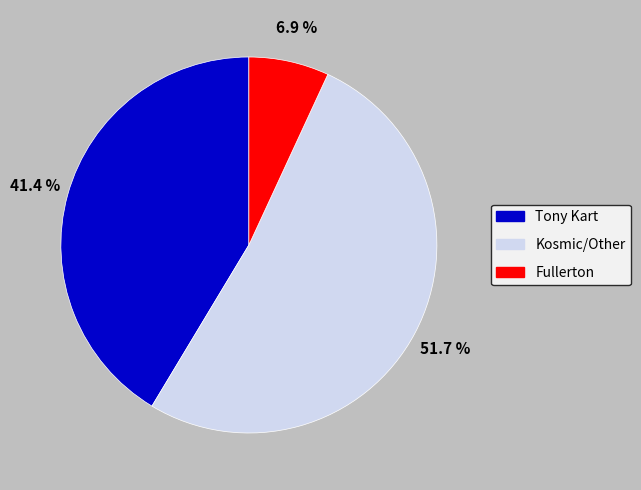

Do Tony Kart and Kosmic/Other together represent more than half of the pie?

Yes